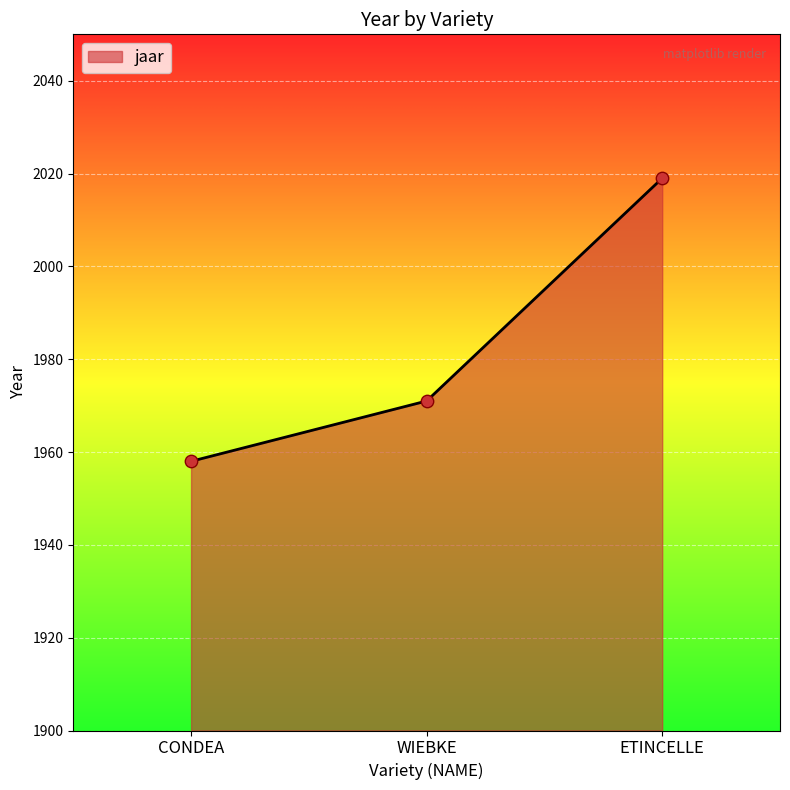

Which has a higher value, WIEBKE or ETINCELLE?

ETINCELLE